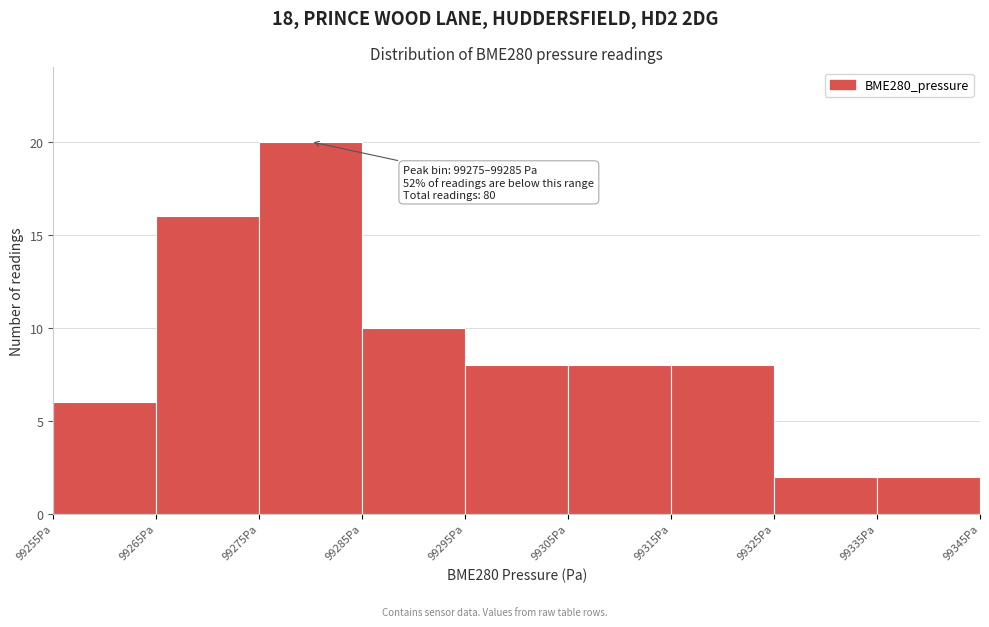

Over which range of the x-axis is the bar tallest?

99275 to 99285